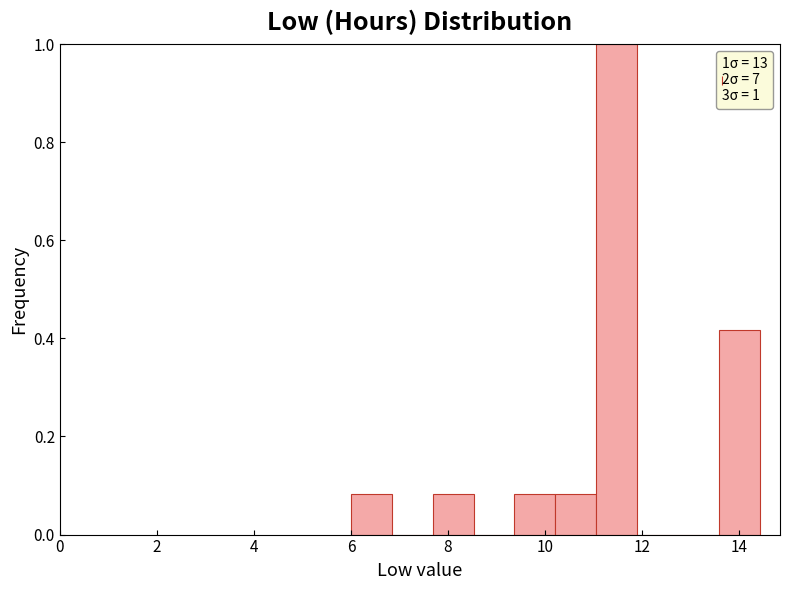

Which range on the x-axis has the tallest bar?

11.0 to 11.8